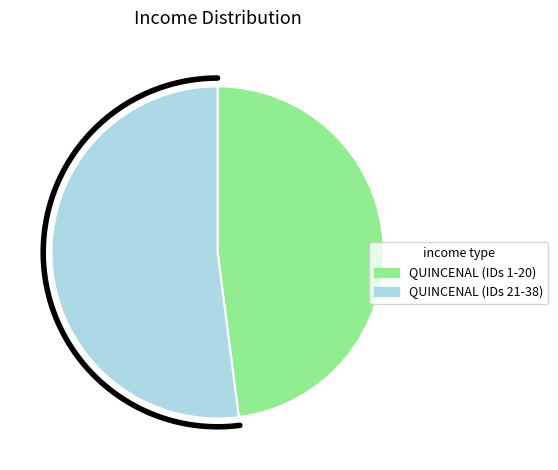

True or false: 7 accounts for 20% of the total.

False